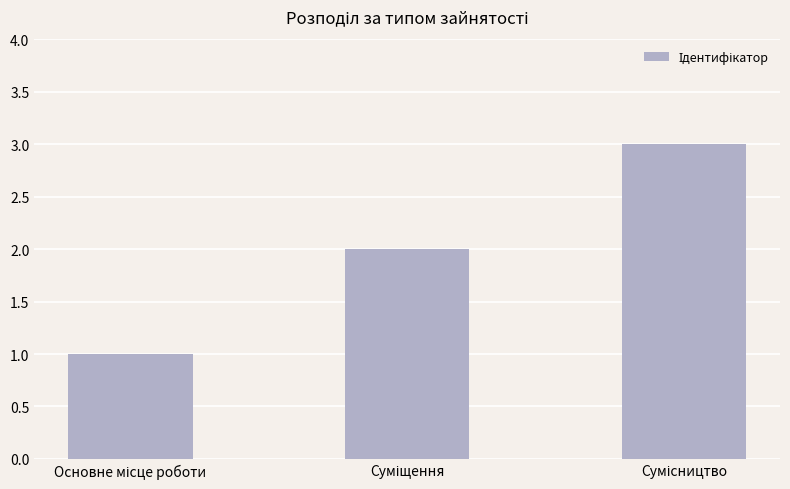

Count the number of categories in the chart.

3